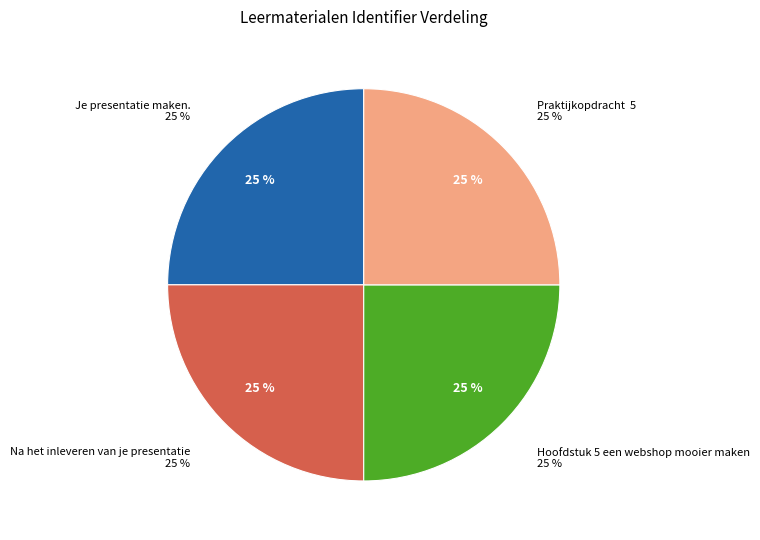

Is Je presentatie maken. the majority of the pie?

No